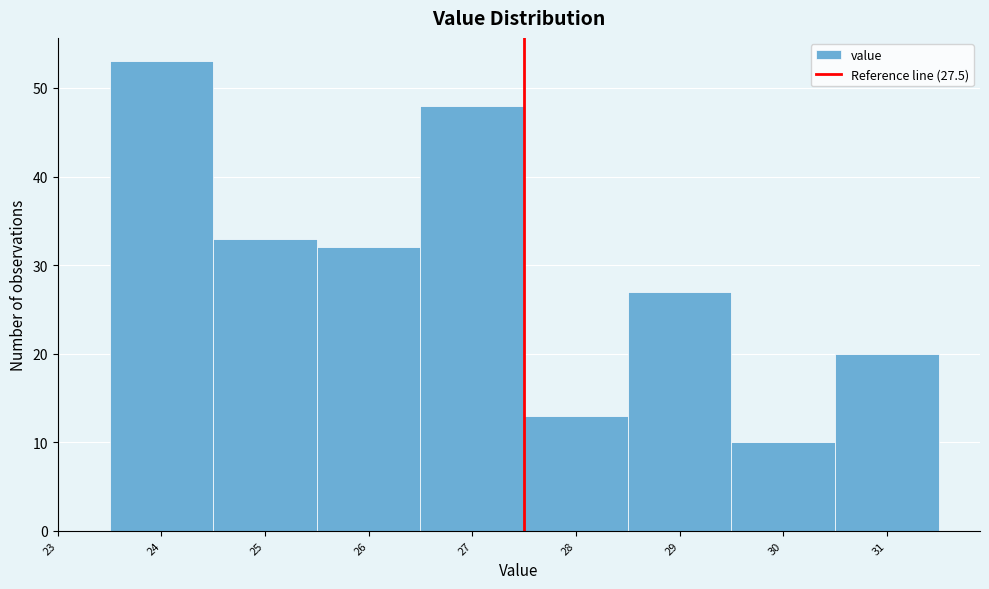

How tall is the bar that spans 26.5 to 27.5 on the x-axis? The values are not printed on the chart, so give them approximately, as read against the axis.

48